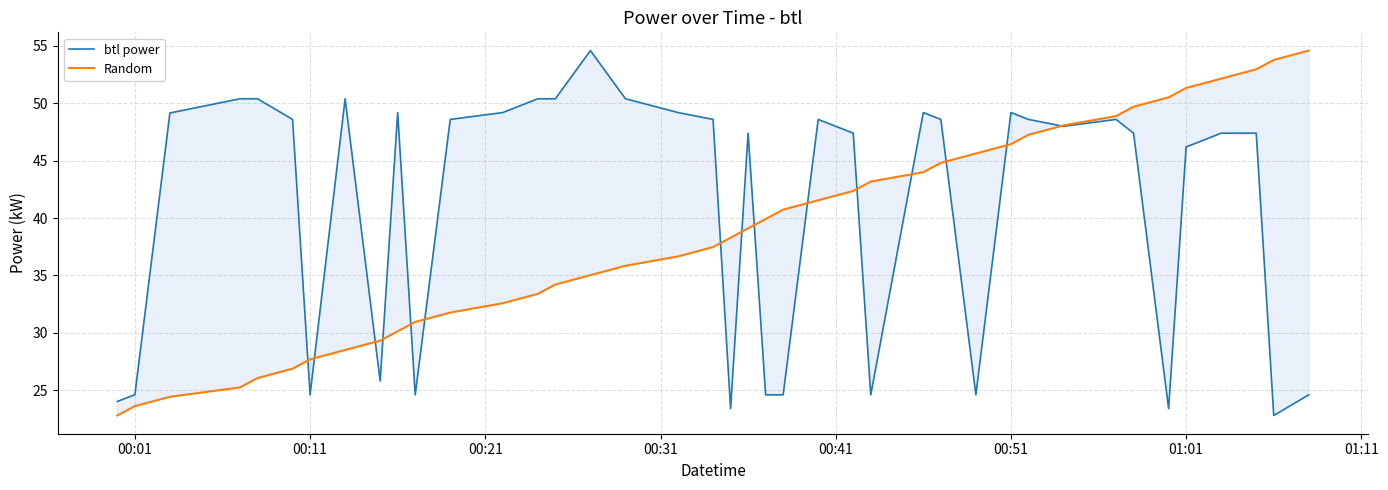

True or false: Random and btl power intersect in this chart.

True